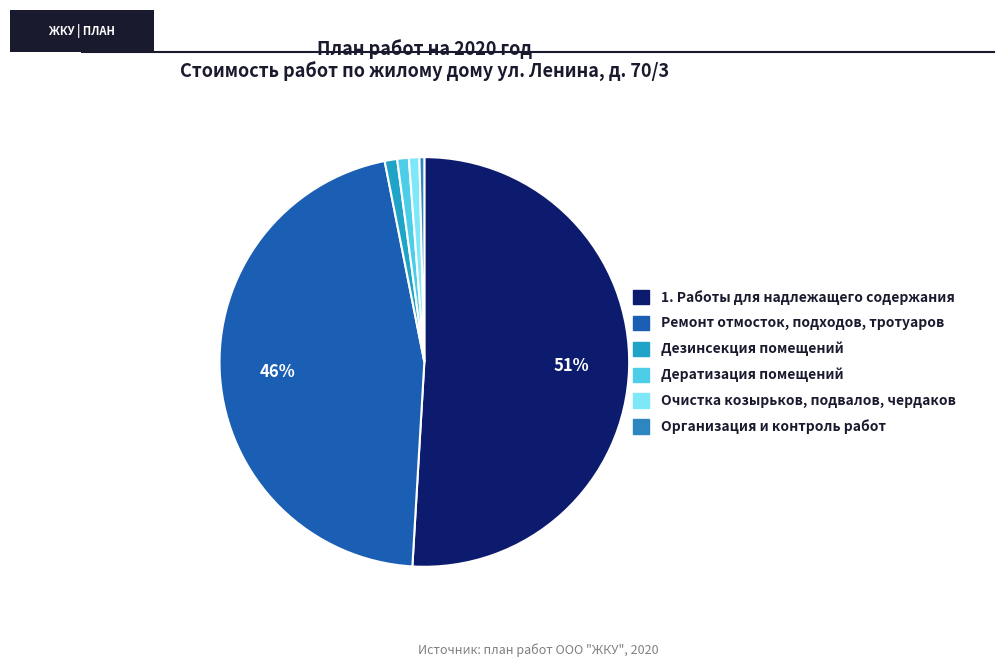

Rank the categories by value from highest to lowest.

1. Работы для надлежащего содержания, Ремонт отмосток, подходов, тротуаров, Дезинсекция помещений, Дератизация помещений, Очистка козырьков, подвалов и чердаков, Организация и контроль проведения работ